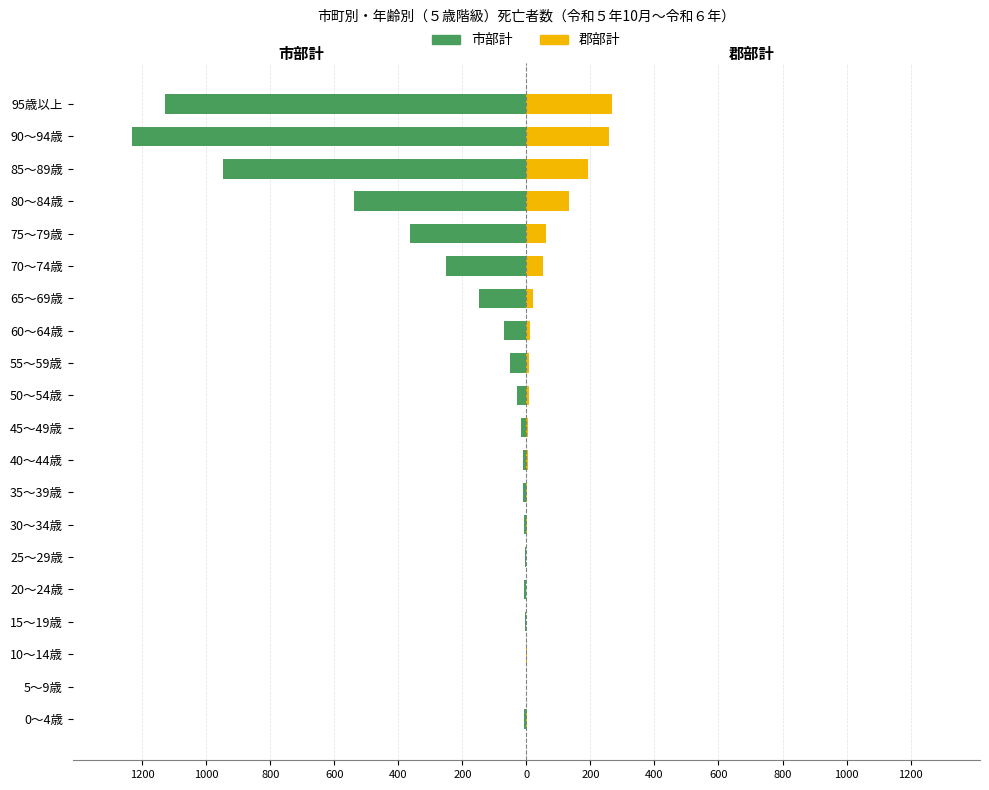

At how many categories does at least one series exceed -1034?

20